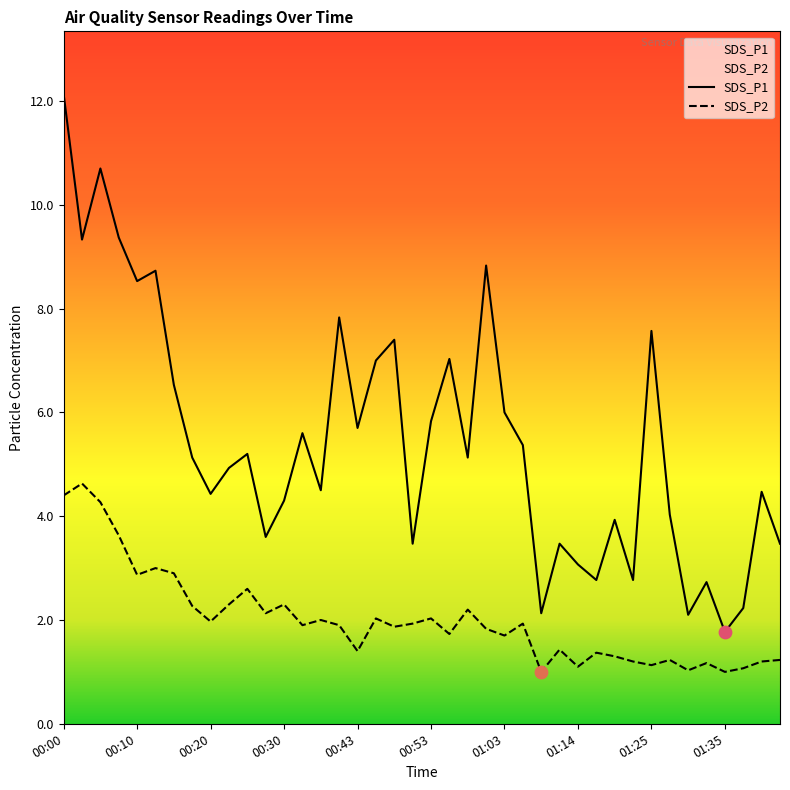

At which category is the sum across all series the highest?

00:00